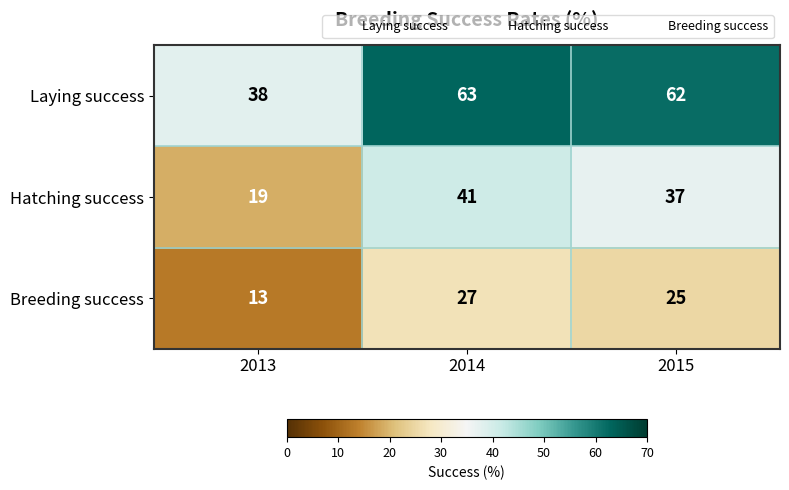

Which label corresponds to the largest value in the chart?

2014